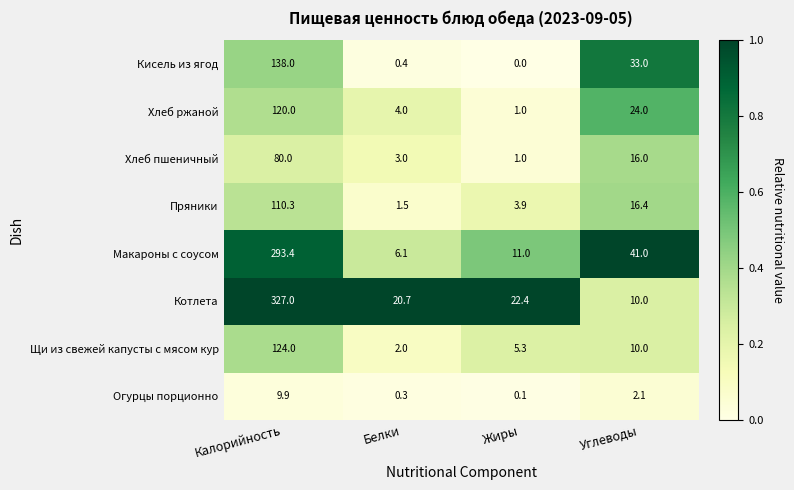

What is the sum of the Хлеб пшеничный values at Калорийность and Углеводы?

96.0